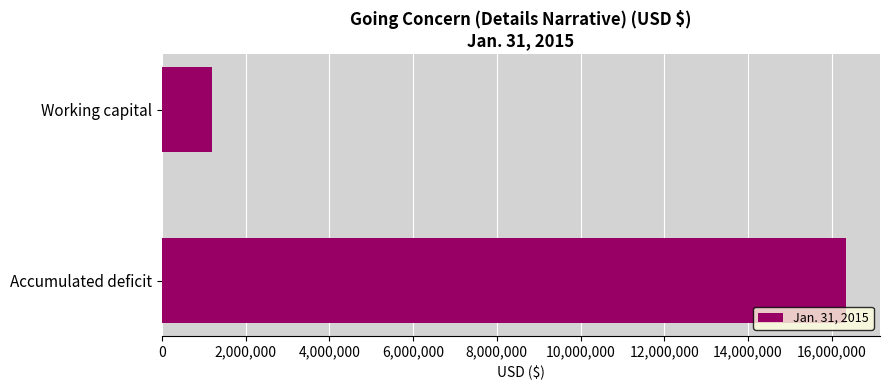

What is the minimum value shown in the chart?

1200686